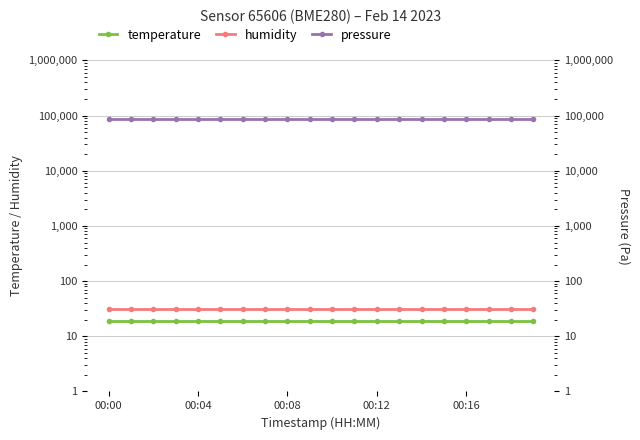

List the series in order of their peak value, highest first.

pressure, humidity, temperature